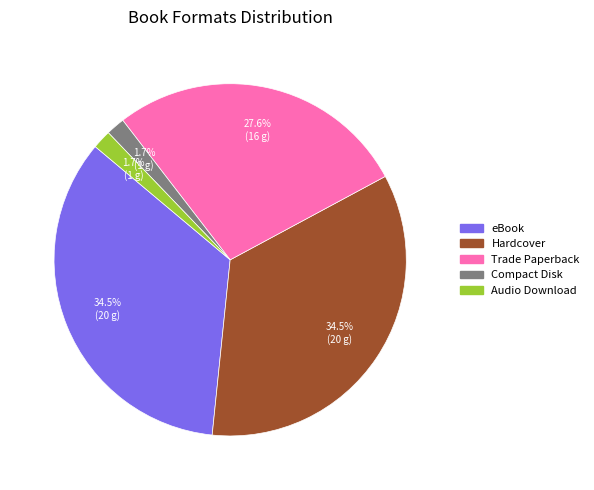

Count the number of slices in the pie.

5